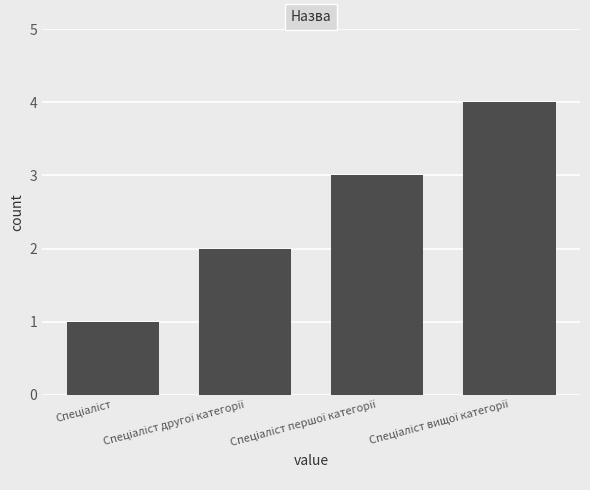

What is the value of the 2nd bar from the left?

2